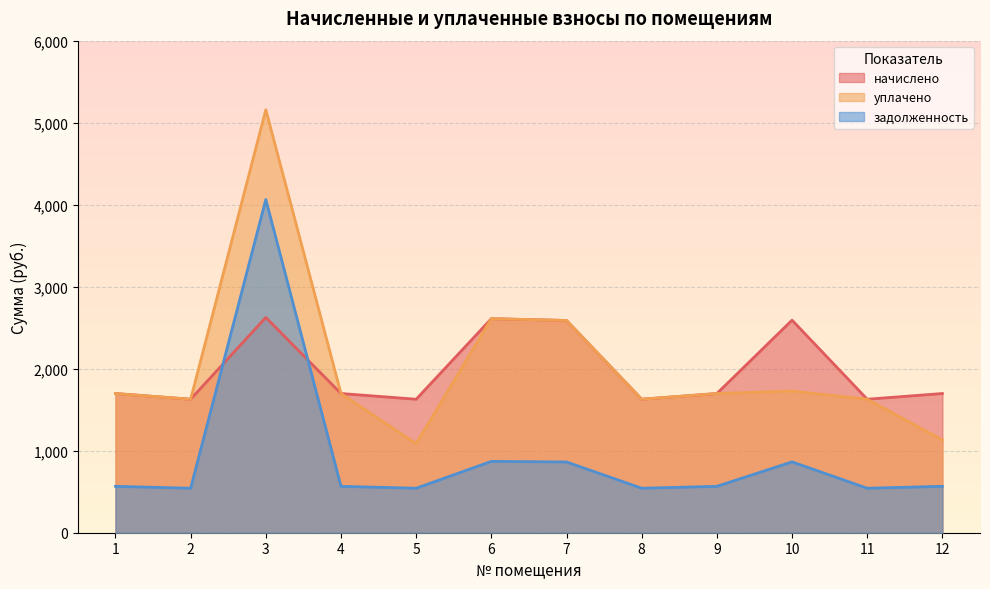

Where is начислено nearest to the value 2126?

1